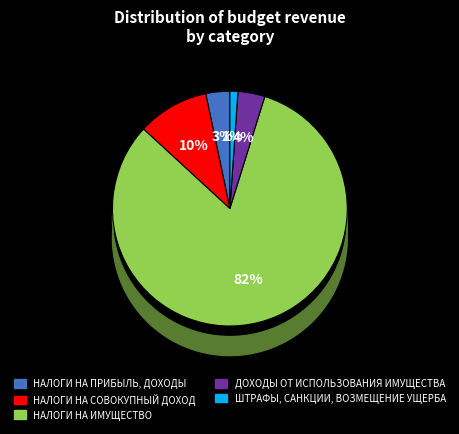

Rank the categories by value from highest to lowest.

НАЛОГИ НА ИМУЩЕСТВО, НАЛОГИ НА СОВОКУПНЫЙ ДОХОД, ДОХОДЫ ОТ ИСПОЛЬЗОВАНИЯ ИМУЩЕСТВА, НАЛОГИ НА ПРИБЫЛЬ, ДОХОДЫ, ШТРАФЫ, САНКЦИИ, ВОЗМЕЩЕНИЕ УЩЕРБА